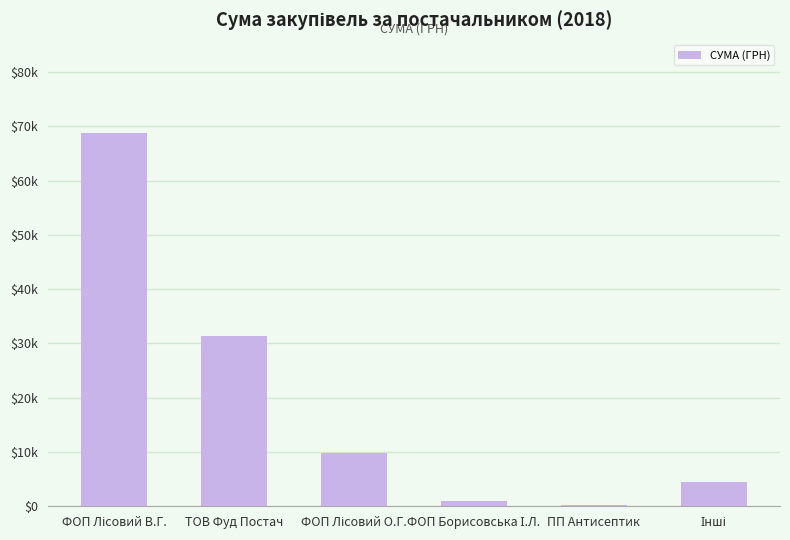

Count the number of values greater than 9823.

3